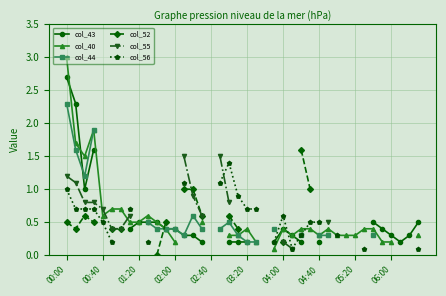

At which category does the chart reach its peak across all series?

00:00